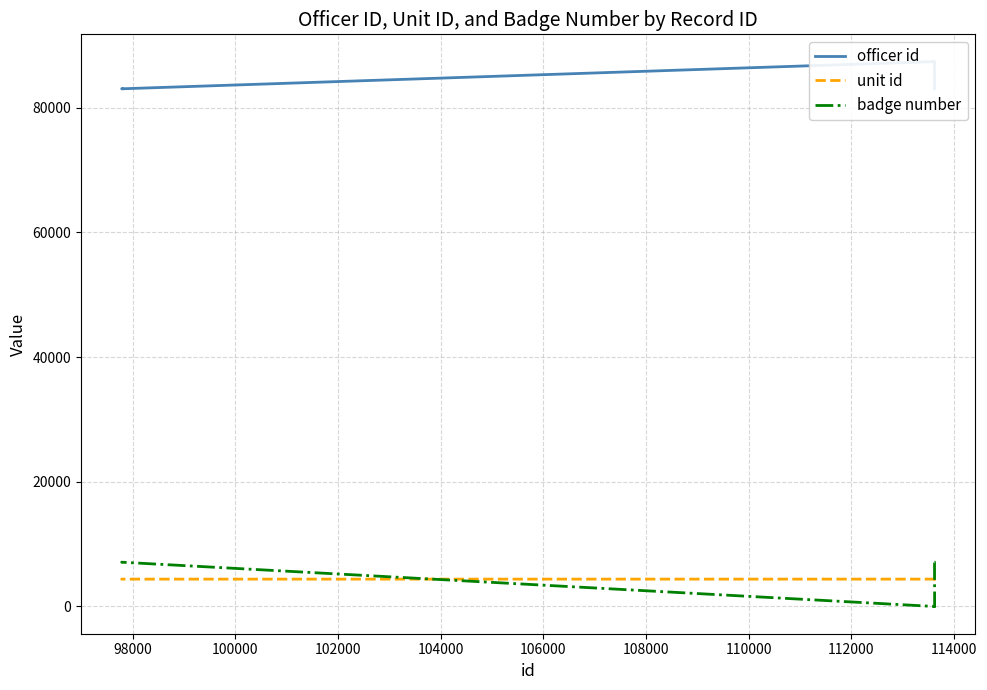

At how many categories does at least one series exceed 25557?

14